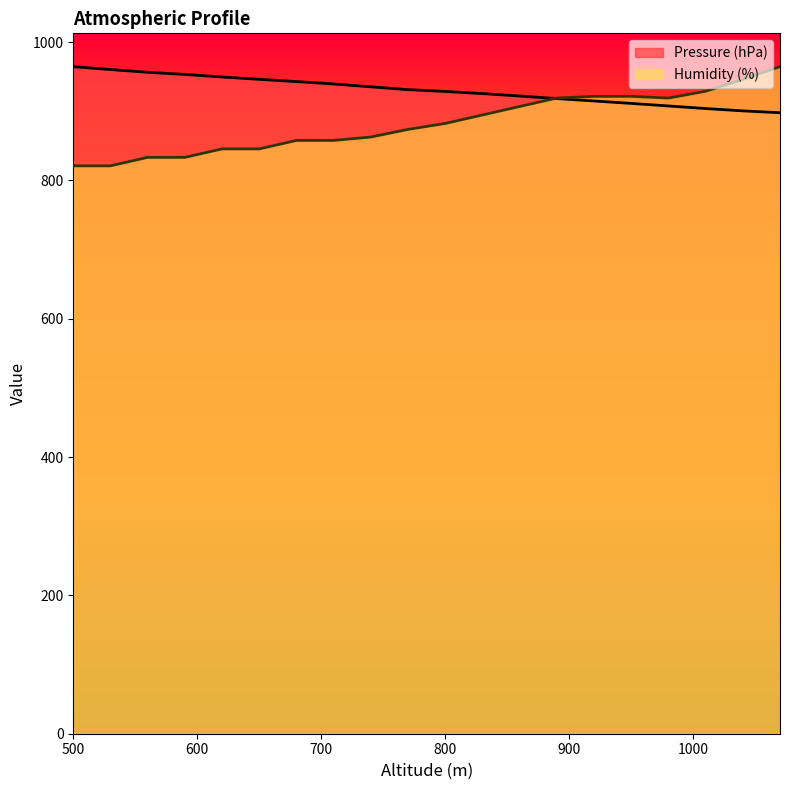

Where is Pressure (hPa) nearest to the value 931?

770